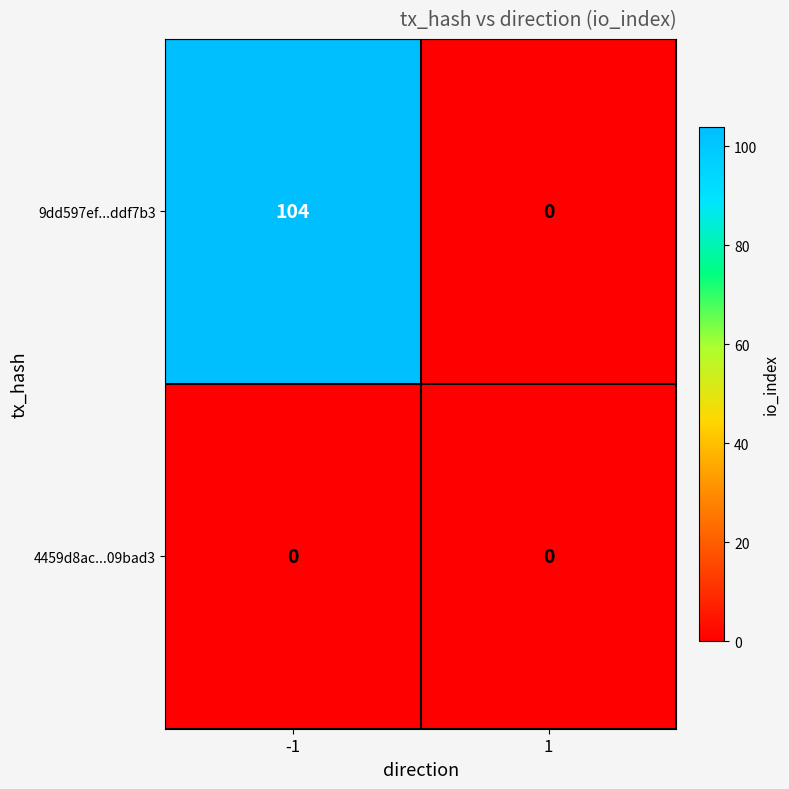

List the series in order of their overall mean, highest first.

9dd597ef...ddf7b3, 4459d8ac...09bad3